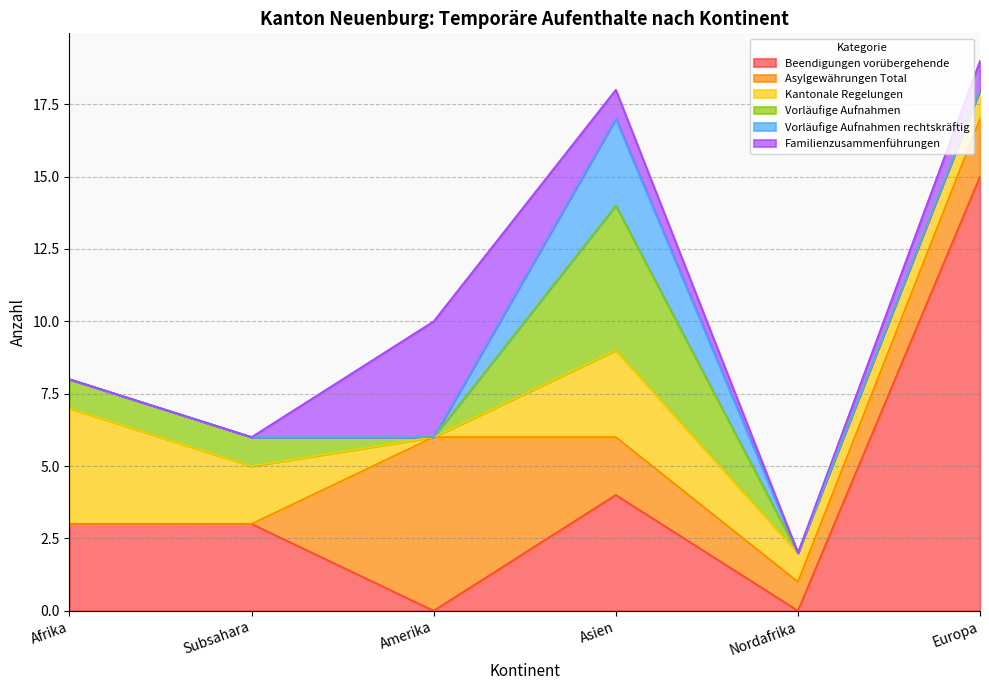

What is the spread (max minus min) of values at Afrika?

4